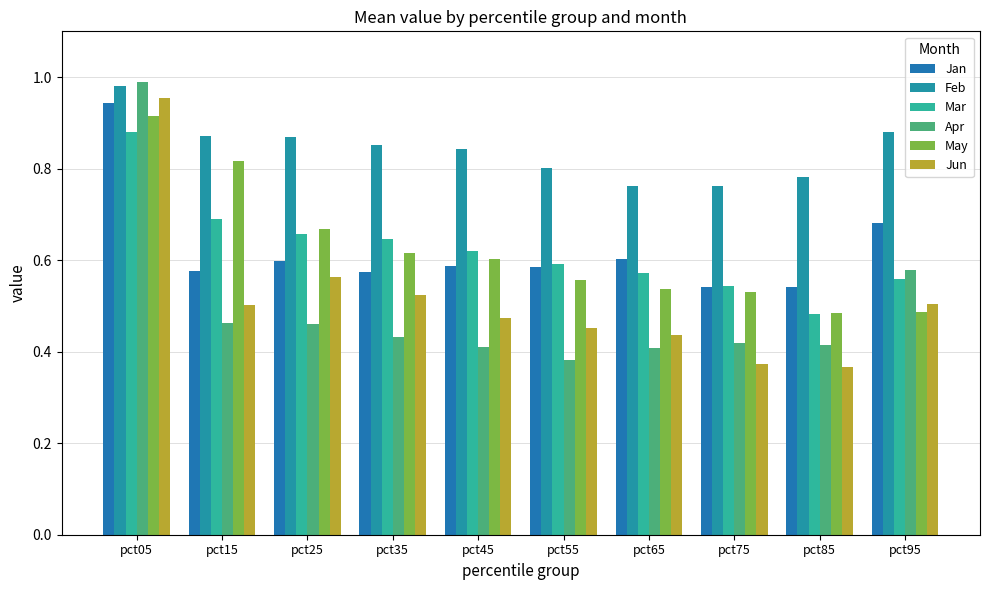

What is the maximum value shown in the chart?

1.0